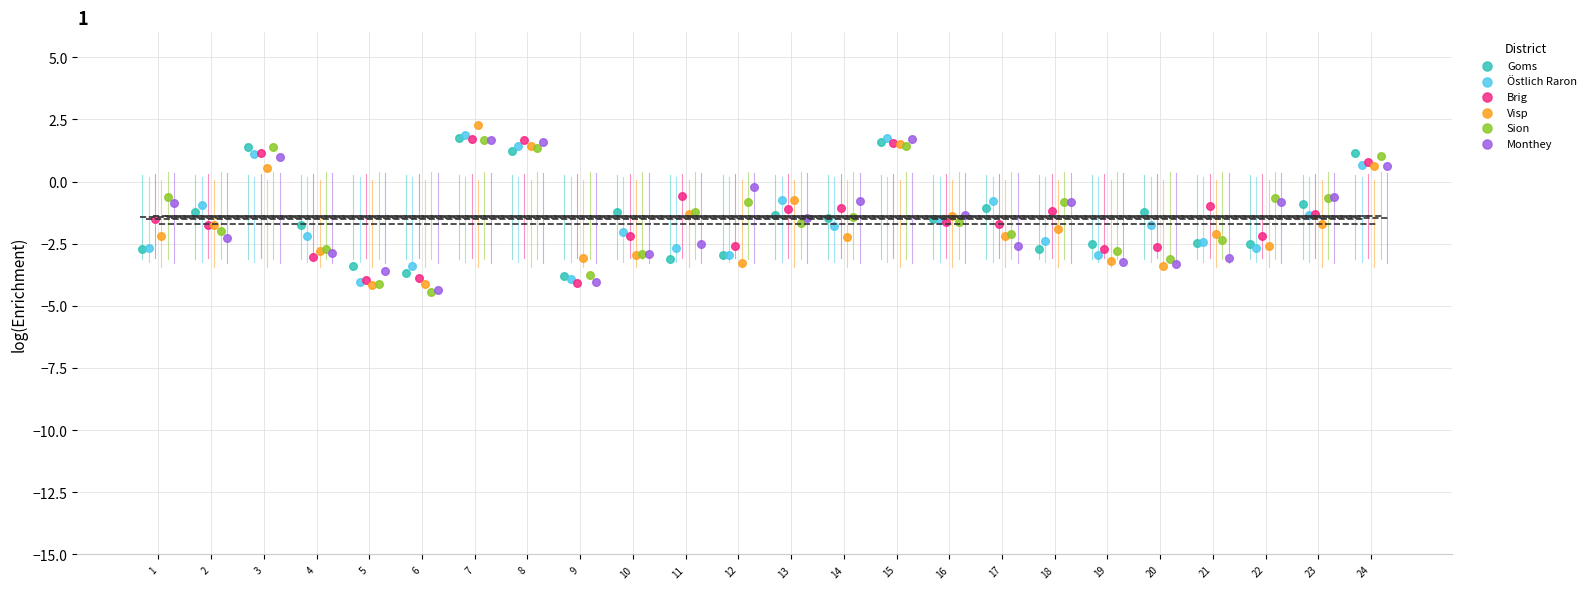

Which series contains the highest Y value?

Visp